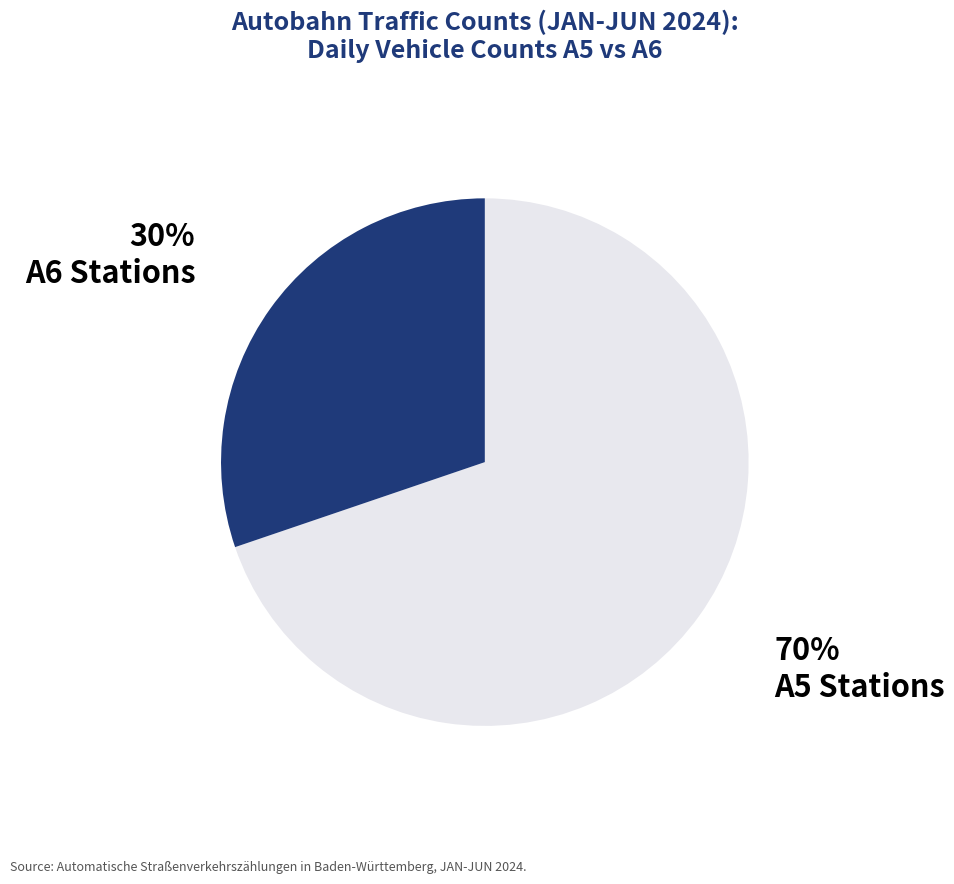

Is the sum of A5 Stations and A6 Stations greater than half?

Yes